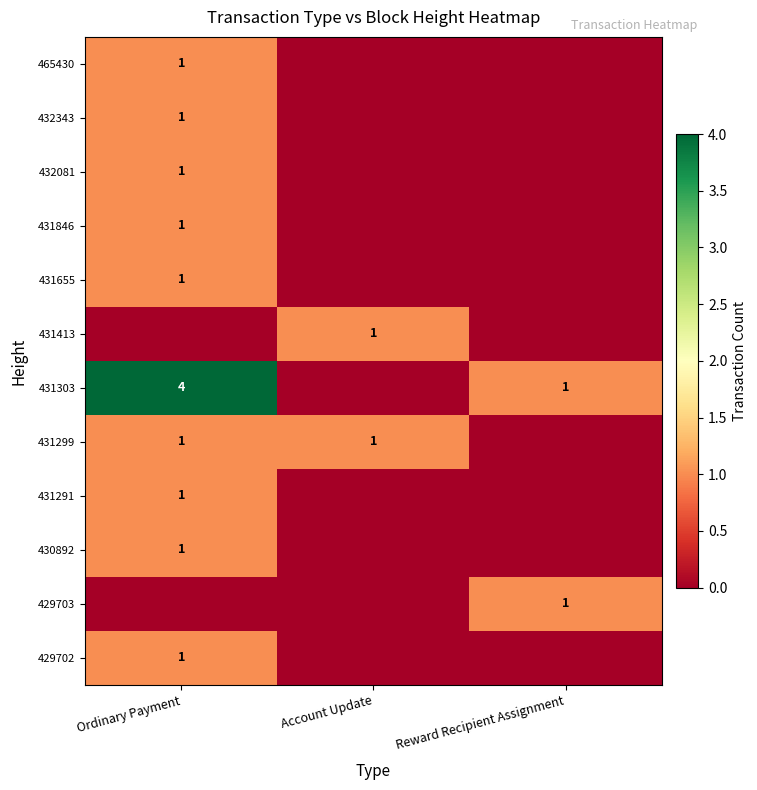

What is the sum of all 431299 values?

2